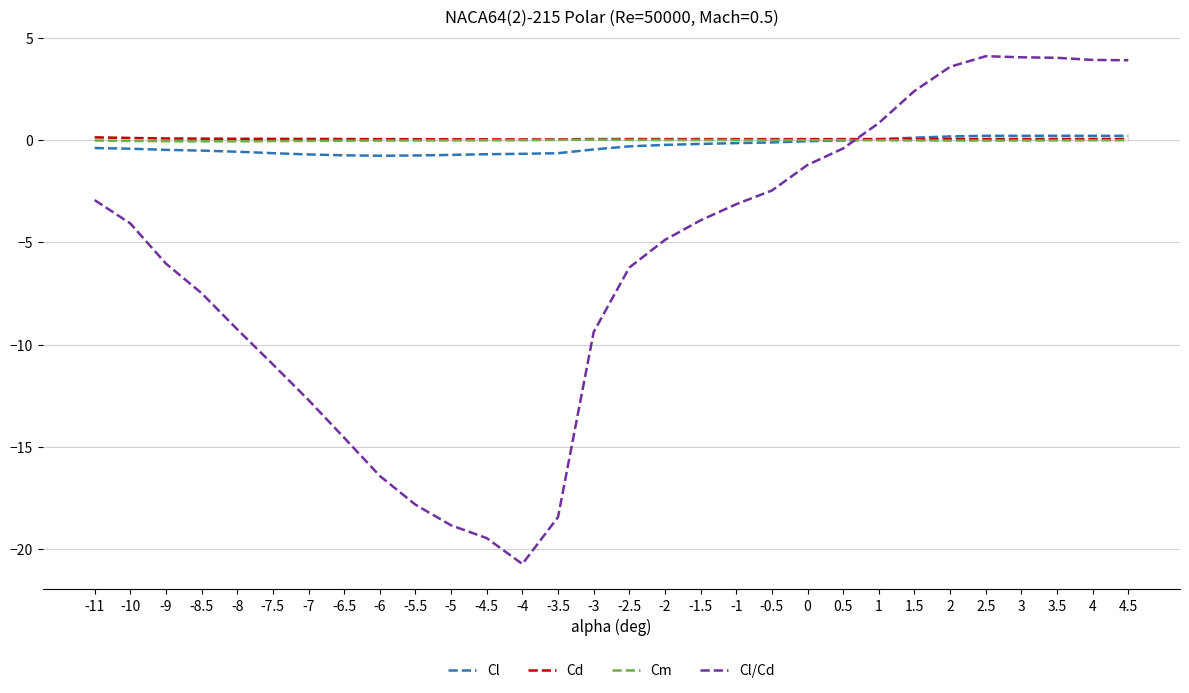

What is the maximum value shown in the chart?

4.1